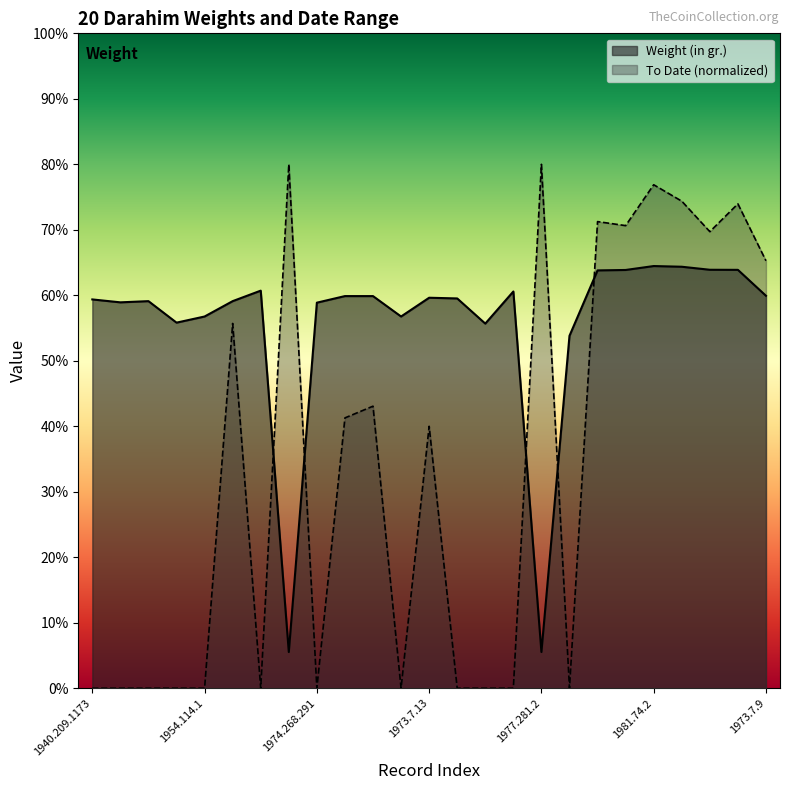

How many interior local peaks does the To Date series have?

8